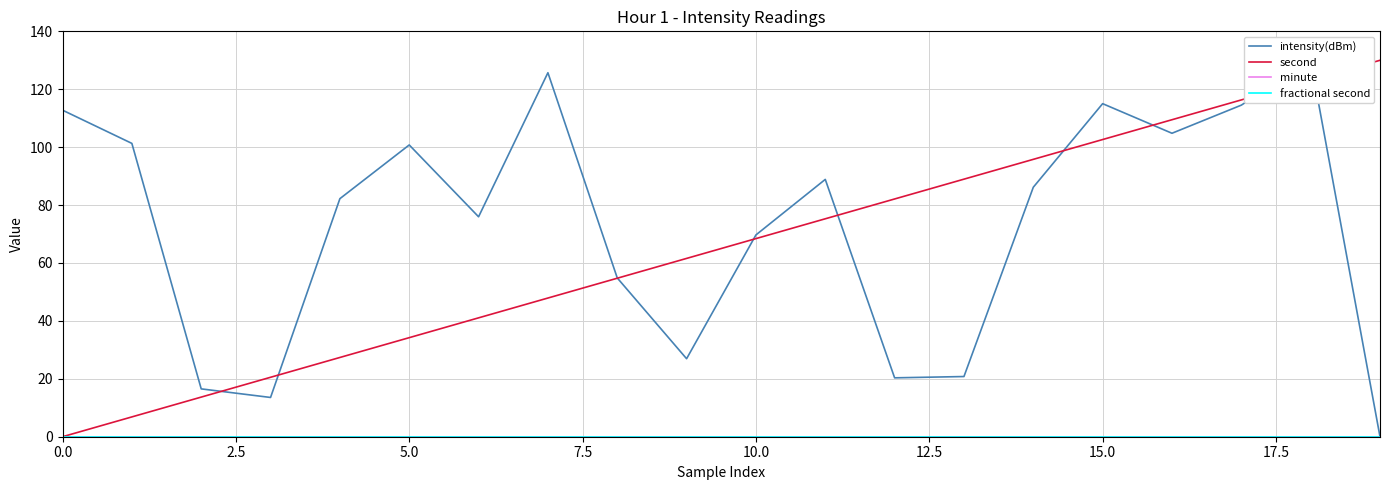

Which category has the highest value across all series?

18